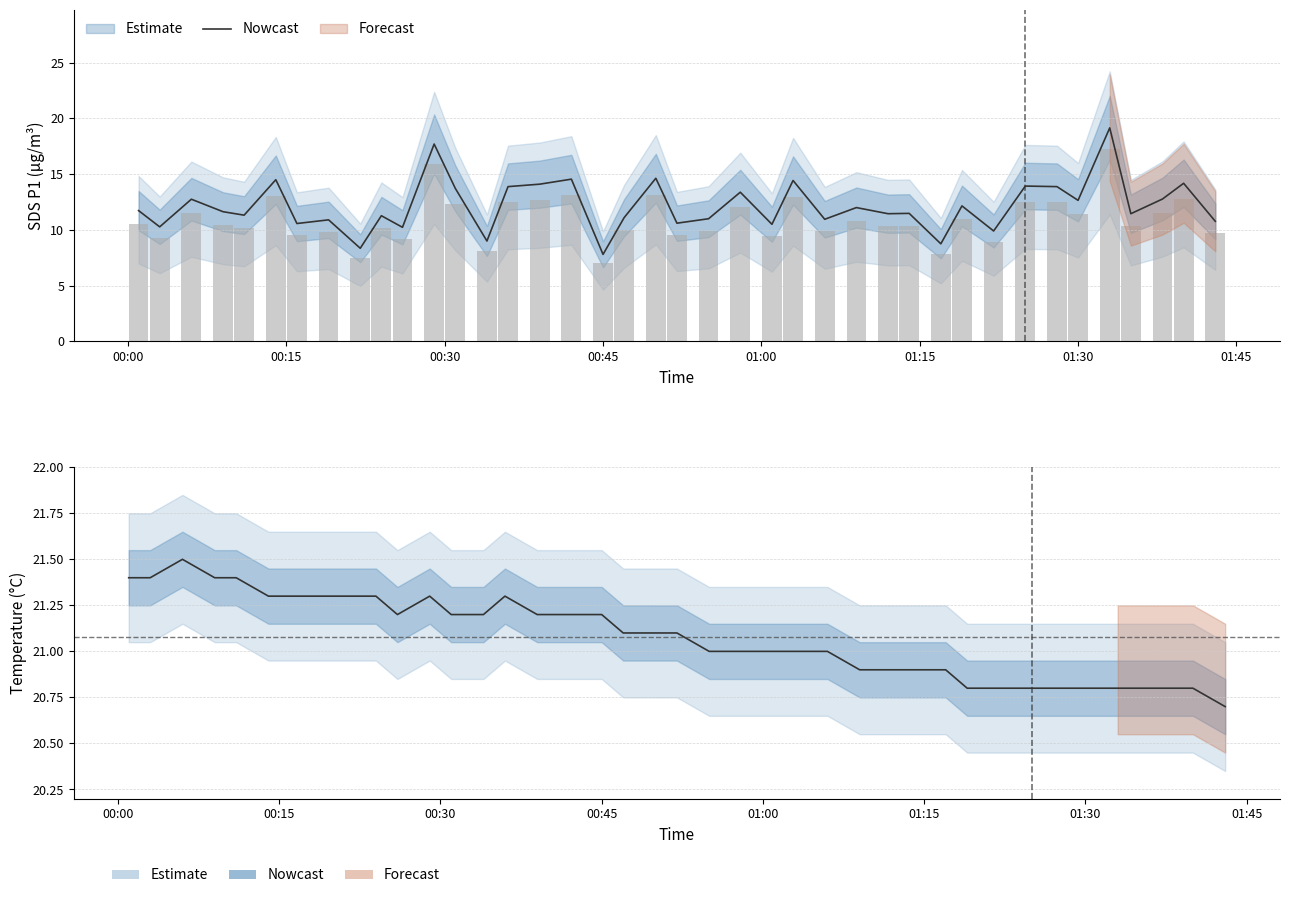

What position from the left is 01:30?

35